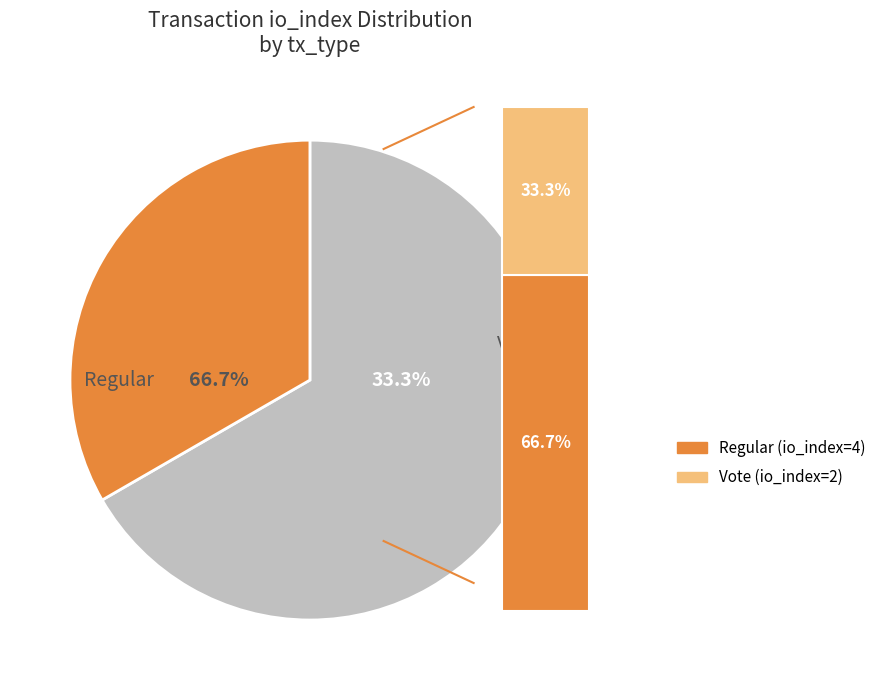

To the nearest percent, what is the average slice percentage?

50%